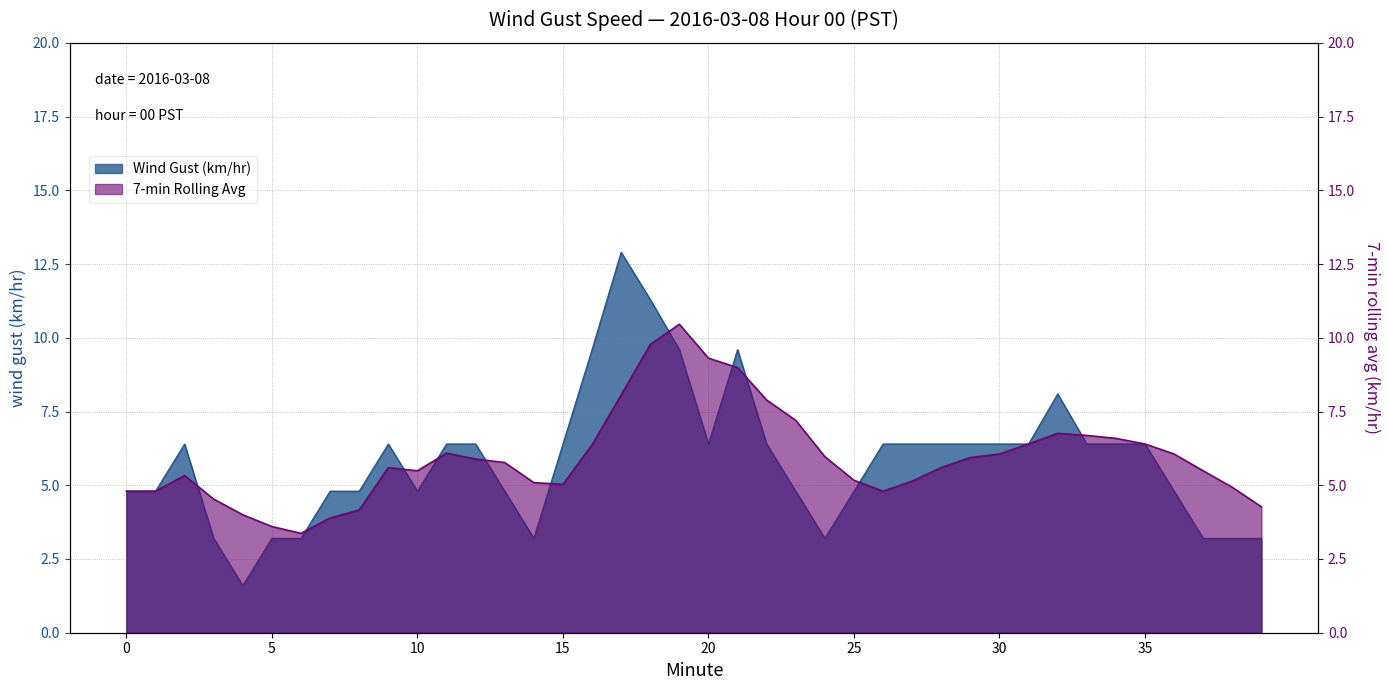

Rank the series by their maximum value, from highest to lowest.

Wind Gust (km/hr), 7-min Rolling Avg